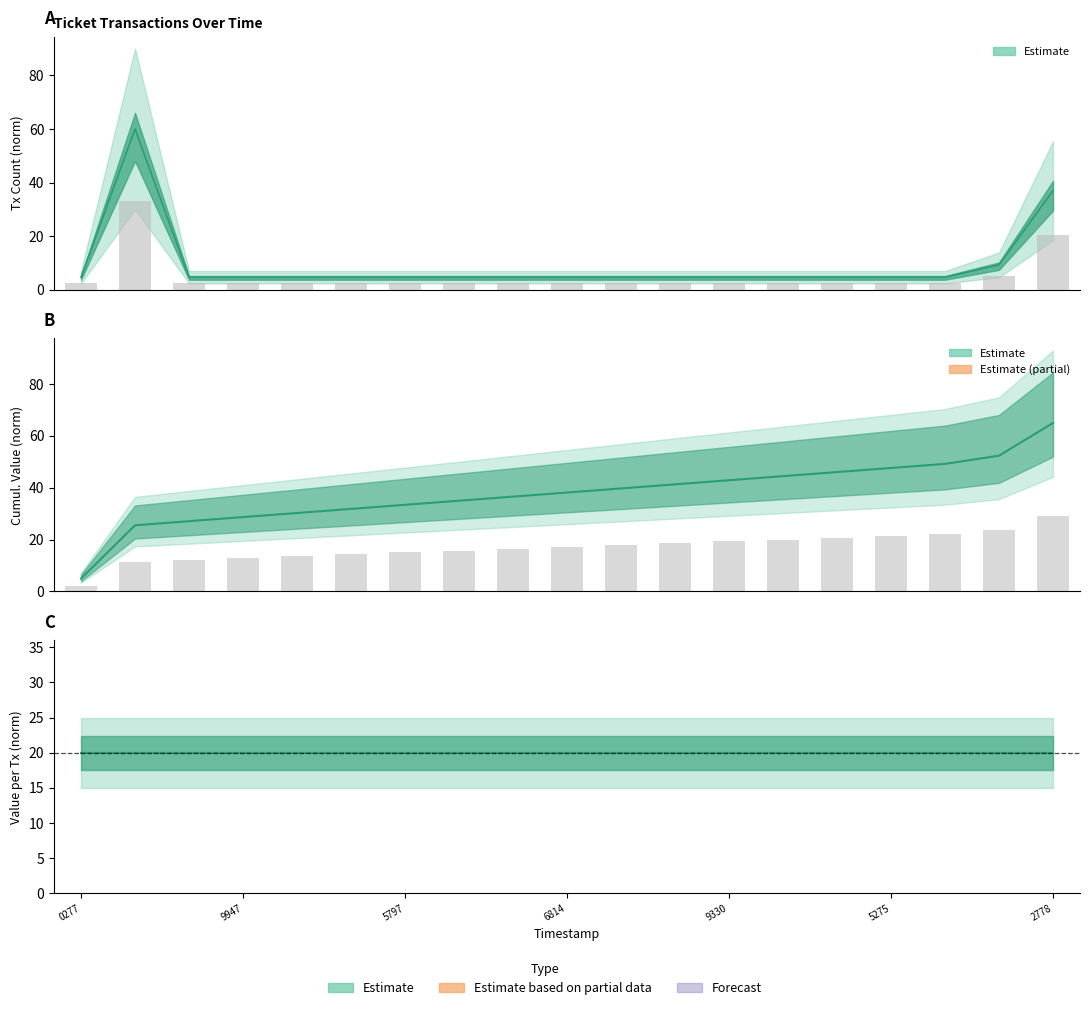

At which label does Cumulative Value reach its minimum?

0277